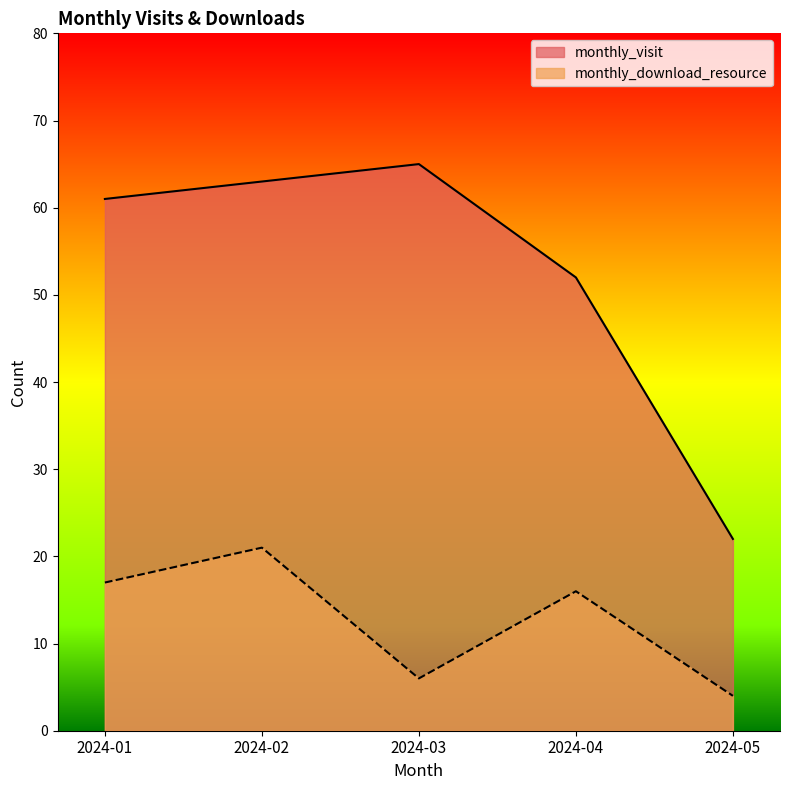

Which series changed the most between 2024-02 and 2024-05?

monthly_visit